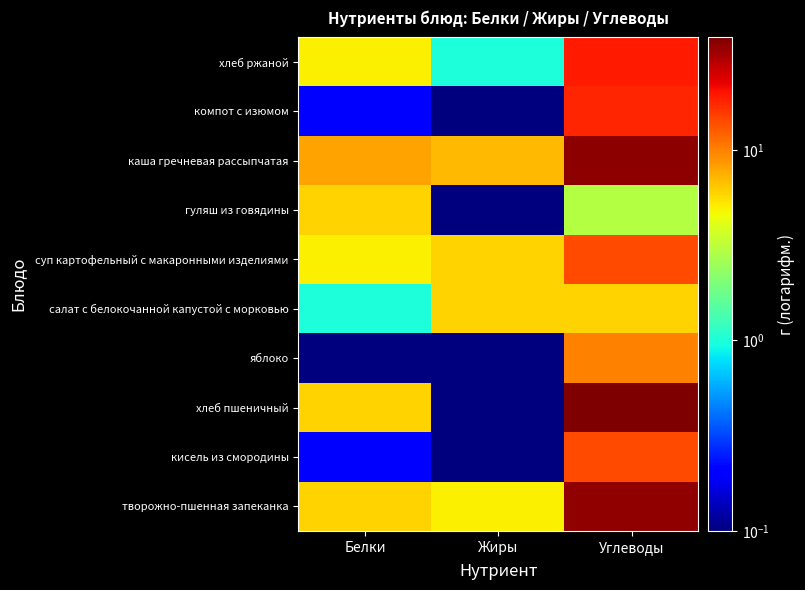

Reading left to right, list all the values displayed in this chart.

творожно-пшенная запеканка: Белки=6.0	Жиры=5.0	Углеводы=35.0
кисель из смородины: Белки=0.2	Жиры=0.1	Углеводы=14.3
хлеб пшеничный: Белки=6.0	Жиры=0.1	Углеводы=39.0
яблоко: Белки=0.1	Жиры=0.1	Углеводы=10.0
салат с белокочанной капустой с морковью: Белки=1.0	Жиры=6.0	Углеводы=6.0
суп картофельный с макаронными изделиями: Белки=5.0	Жиры=6.0	Углеводы=14.0
гуляш из говядины: Белки=6.0	Жиры=0.1	Углеводы=3.0
каша гречневая рассыпчатая: Белки=8.0	Жиры=7.0	Углеводы=36.0
компот с изюмом: Белки=0.2	Жиры=0.1	Углеводы=18.0
хлеб ржаной: Белки=5.0	Жиры=1.0	Углеводы=19.0